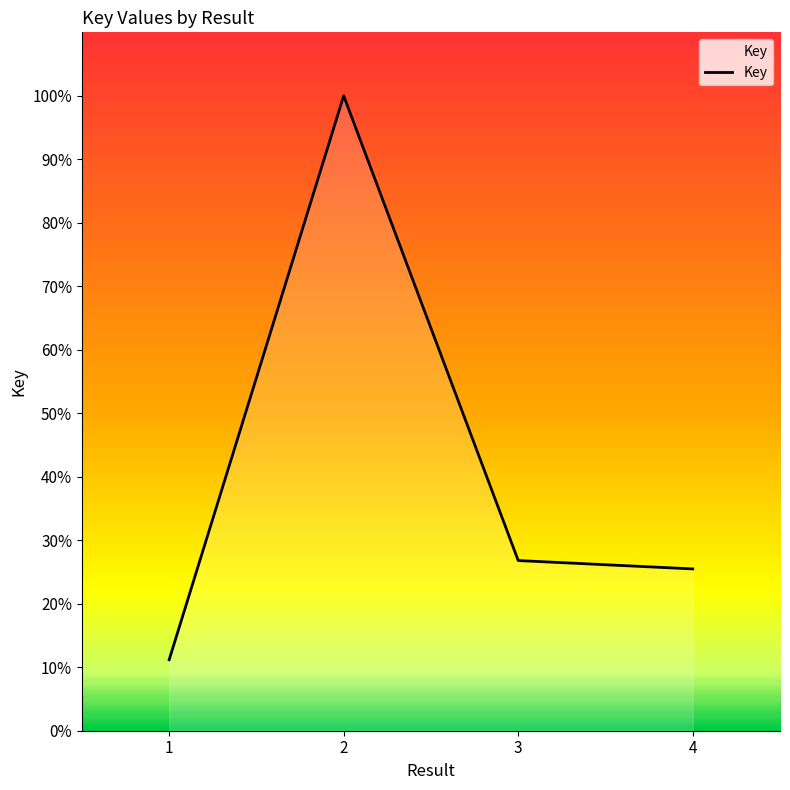

Count the number of categories in the chart.

4